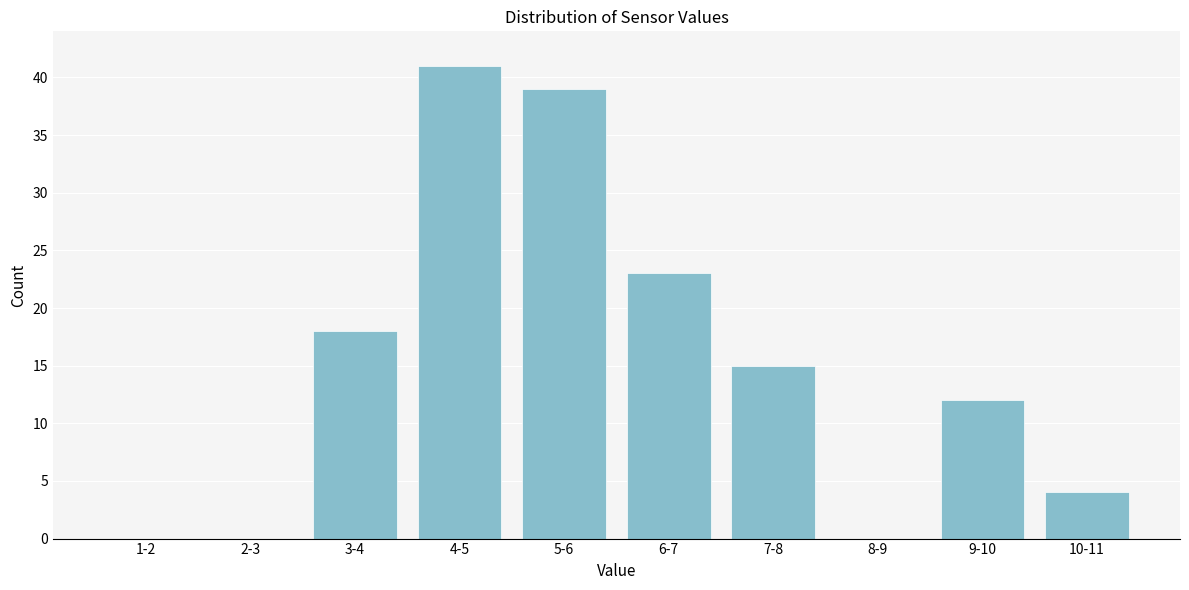

Reading left to right, what are all the values shown in this chart?

1-2=0	2-3=0	3-4=18	4-5=41	5-6=39	6-7=23	7-8=15	8-9=0	9-10=12	10-11=4